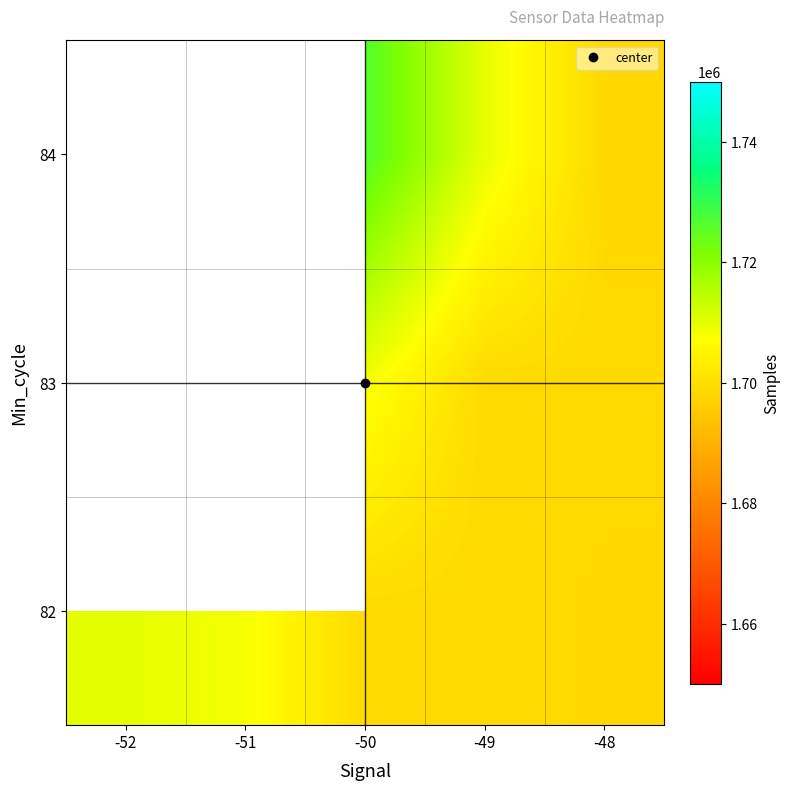

Read the 82 value at -50.

1699079.0